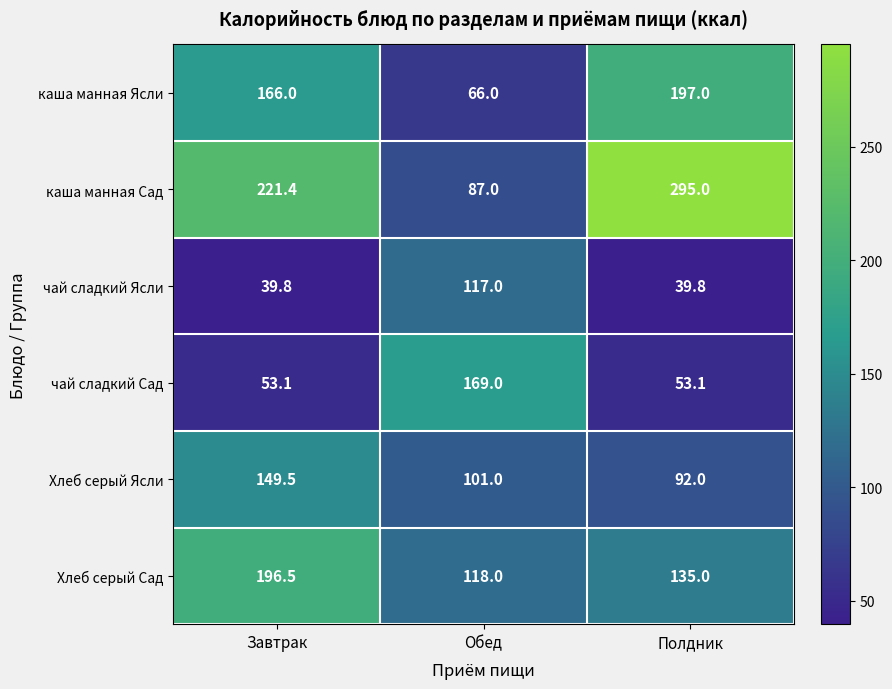

Between Завтрак and Обед, which series saw the biggest shift?

каша манная Сад